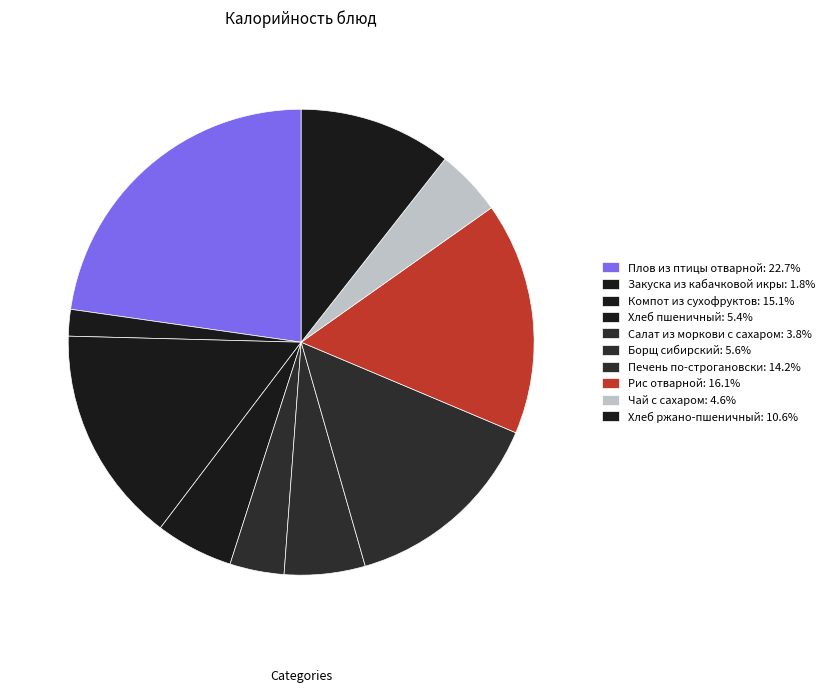

How many slices are in this pie chart?

10